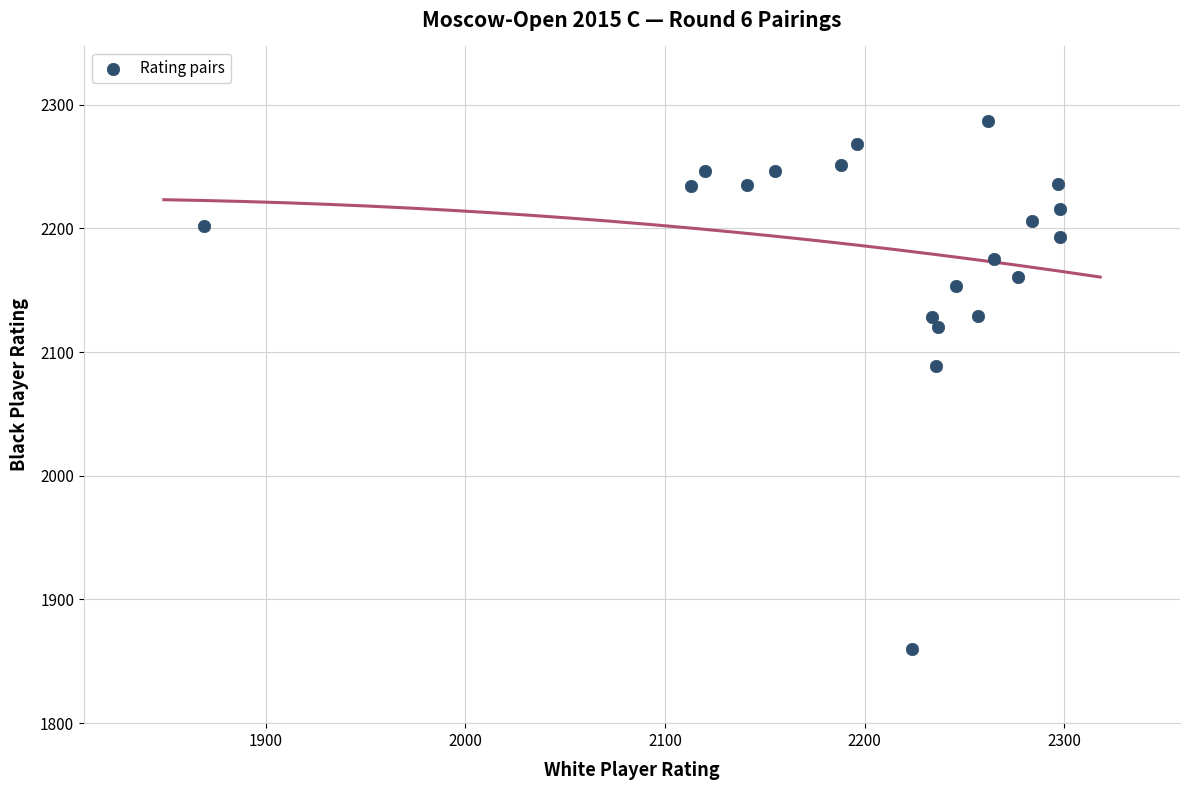

What is the range of X values (max minus min)?

429